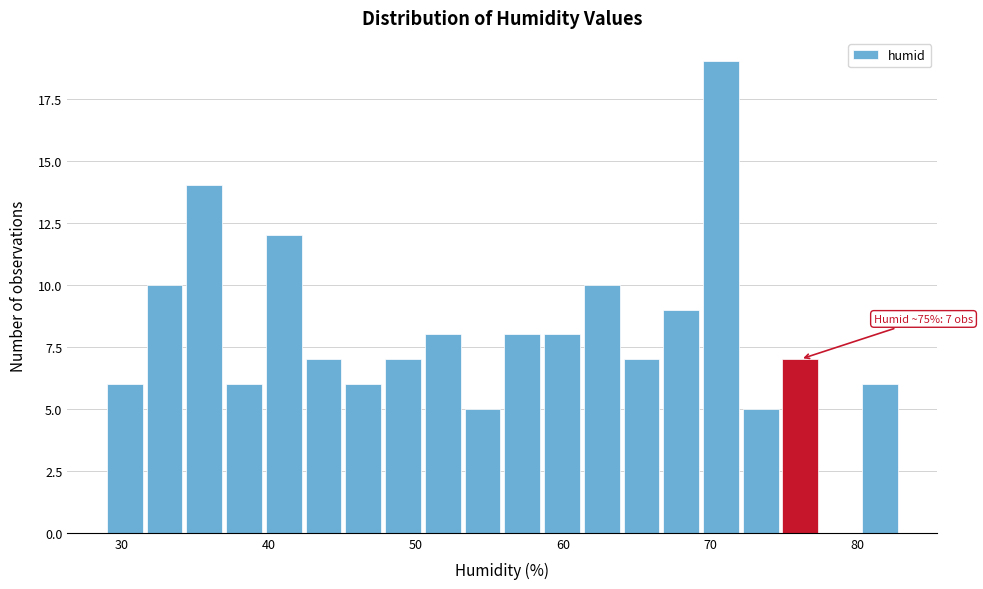

Around what value on the x-axis is the tallest bar? Give the approximate position of its centre, as read against the axis.

71